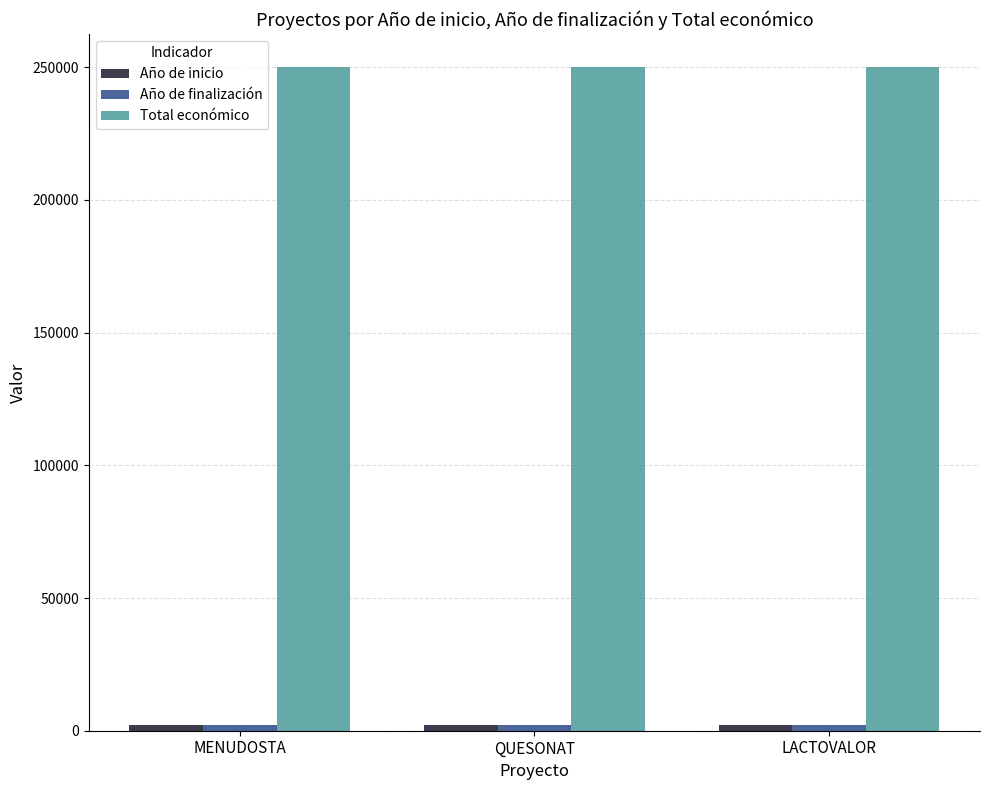

How many categories are shown in the chart?

3